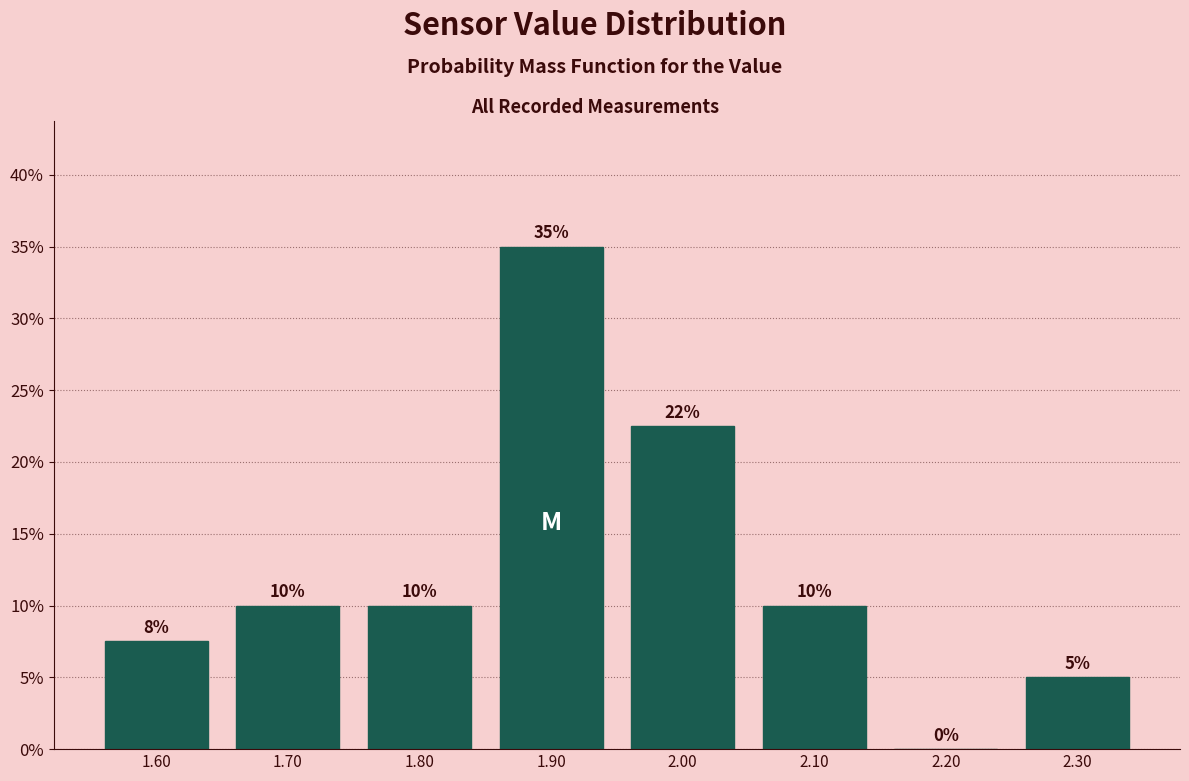

Over which range of the x-axis is the bar tallest?

1.85 to 1.95